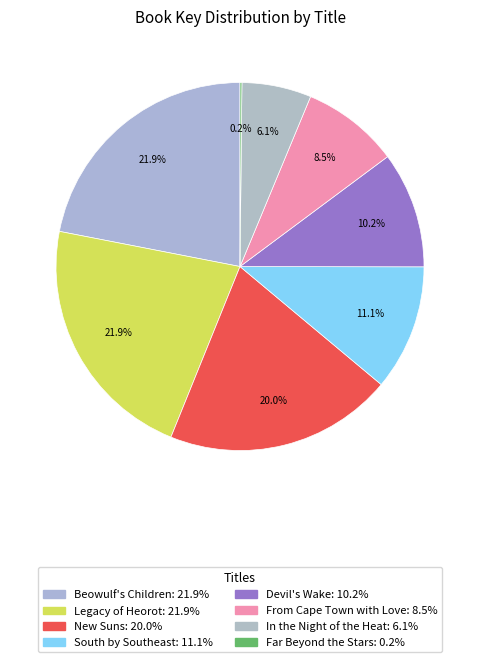

To the nearest percent, what portion does Beowulf's Children represent?

22%